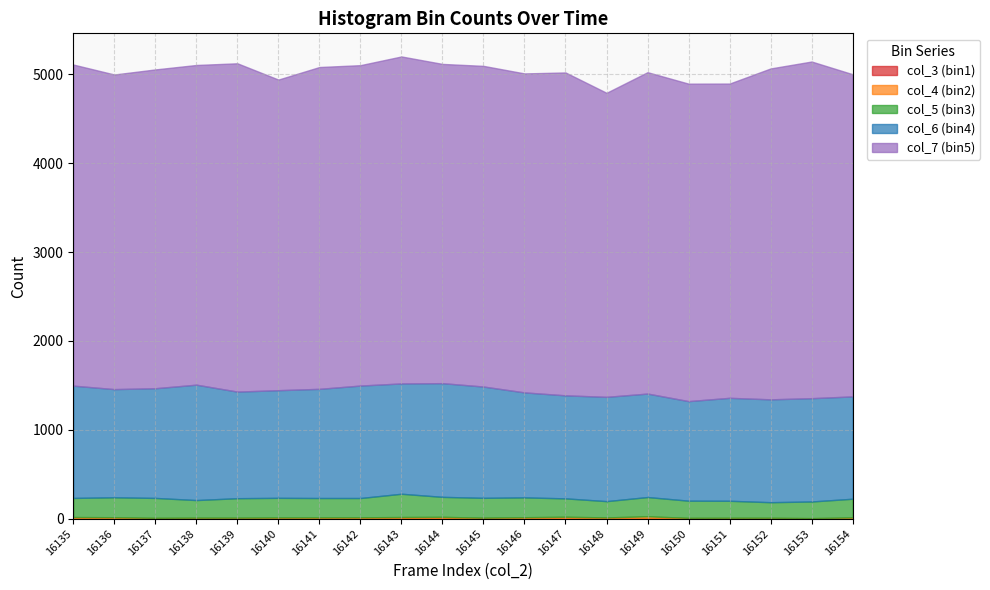

What is the value of the col_6 (bin4) point at the 2nd from the left?

1217.0